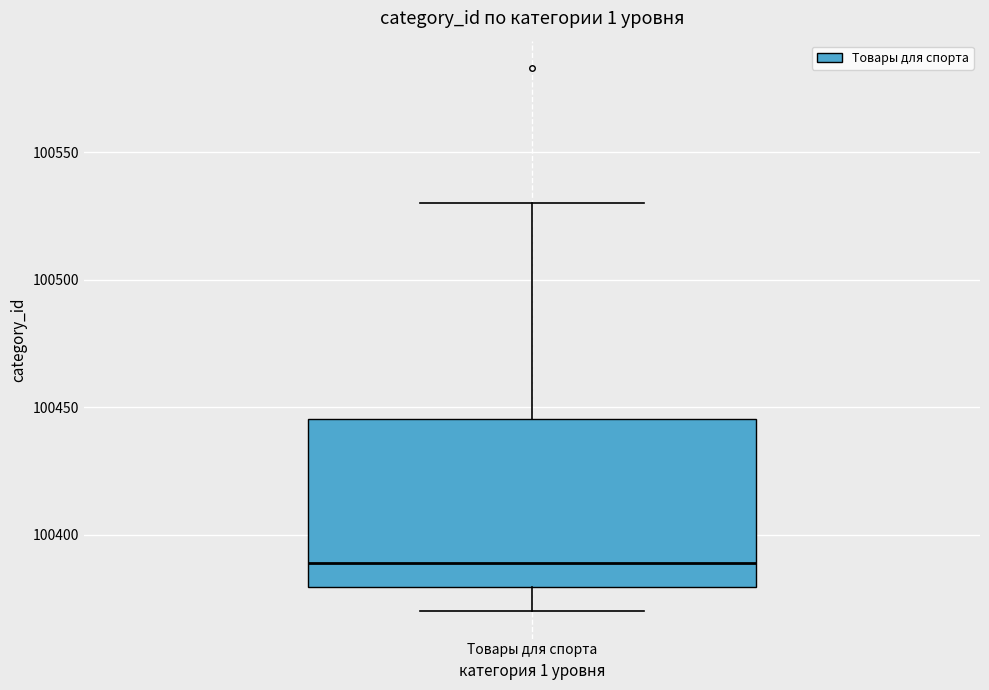

Transcribe this box plot: give where the median line is, the range the box spans, and where the two whiskers end, as read against the y-axis. The values are not printed on the chart, so give them approximately, as read against the axis.

median 100390, box 100380 to 100445, whiskers 100370 to 100530